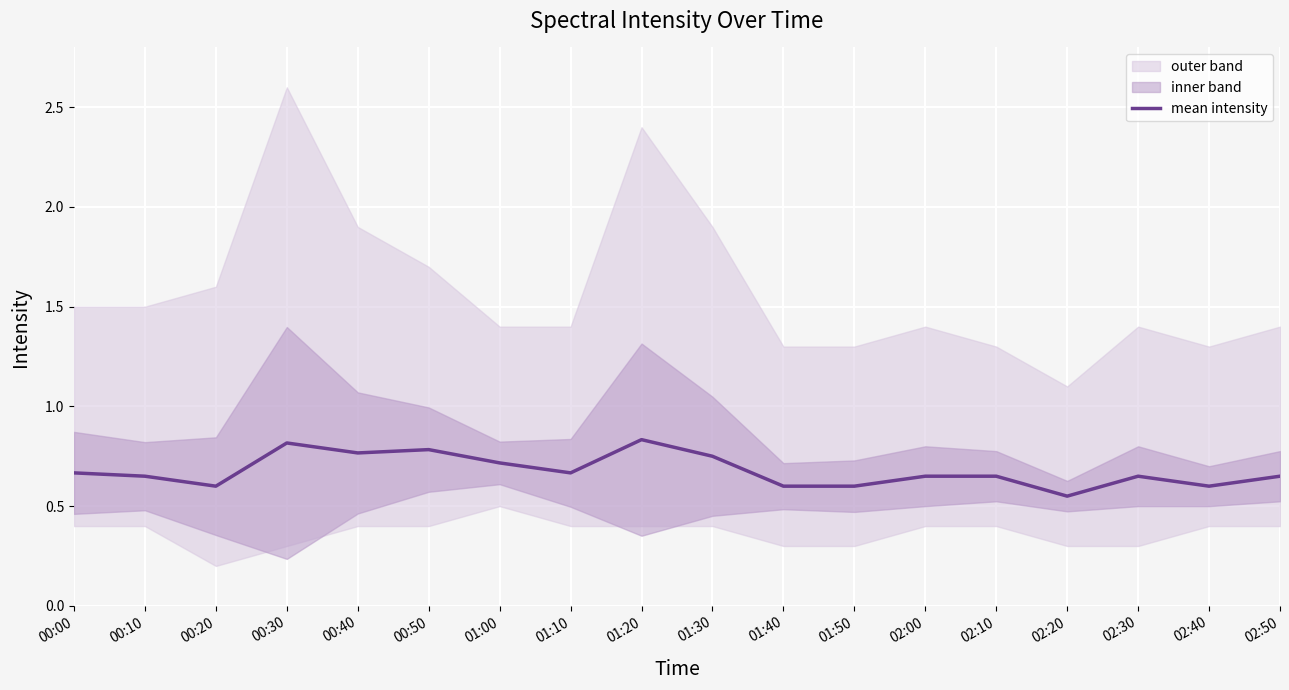

How many points are lower than both their immediate neighbors (excluding endpoints)?

6